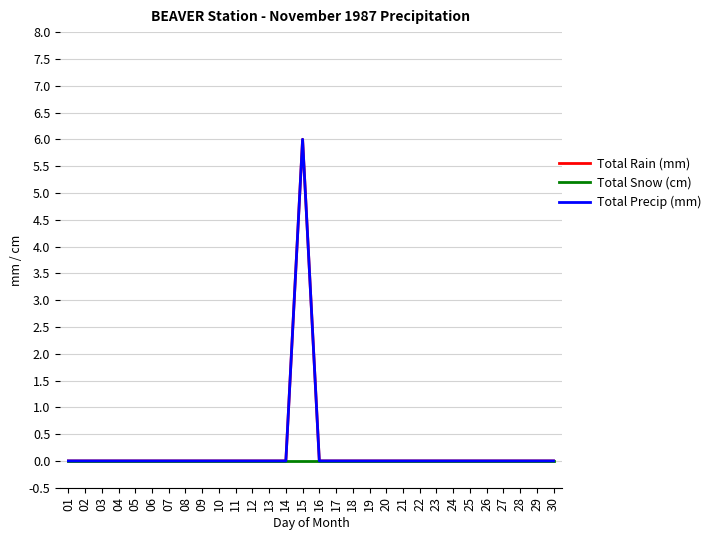

Which has a higher value, 15 or 29?

15